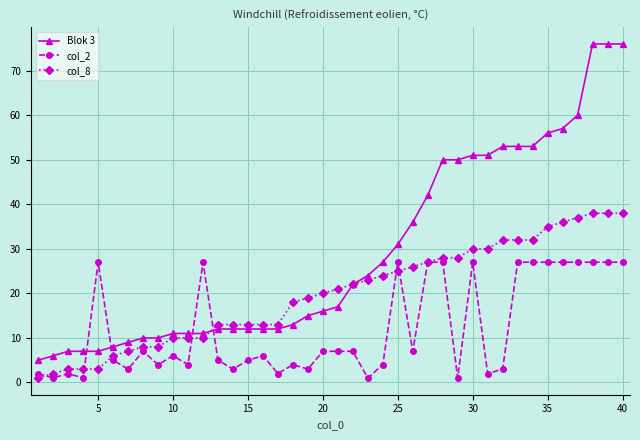

What is the maximum value shown in the chart?

76